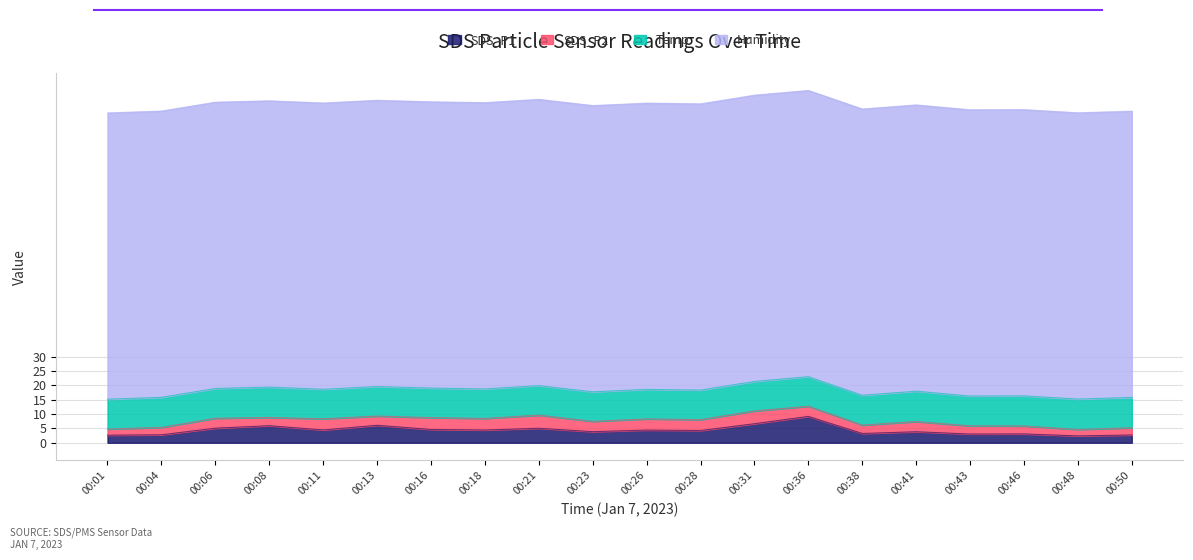

What value does the SDS_P2 series have at 00:16?

4.1